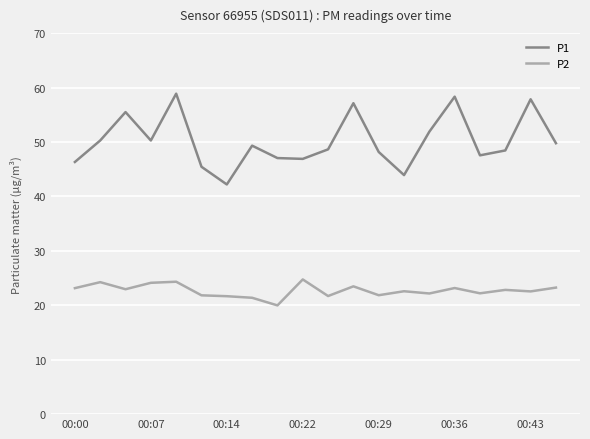

True or false: P2 and P1 intersect in this chart.

False